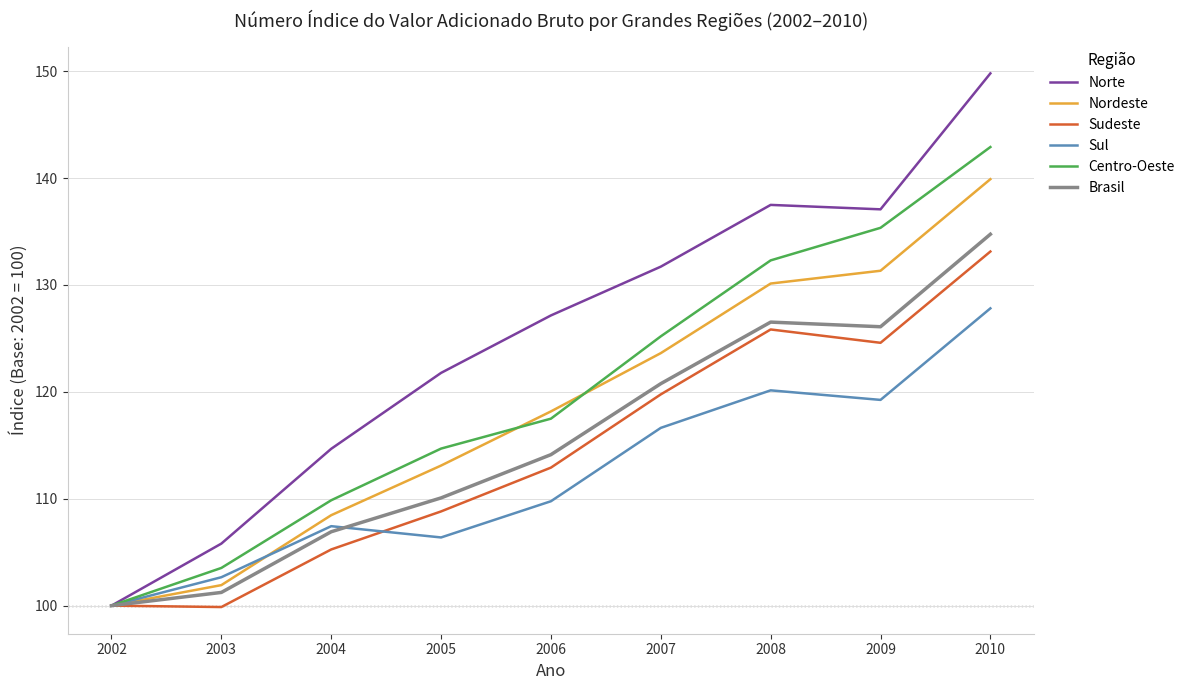

What is the difference between the maximum and minimum values in the Centro-Oeste series?

42.9